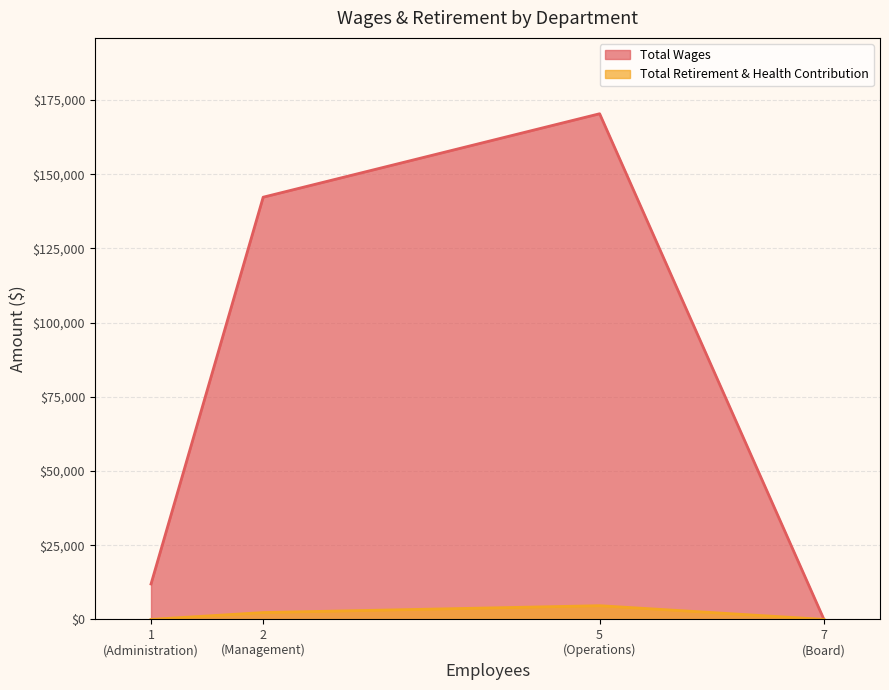

Which series has the largest range (max minus min)?

Total Wages